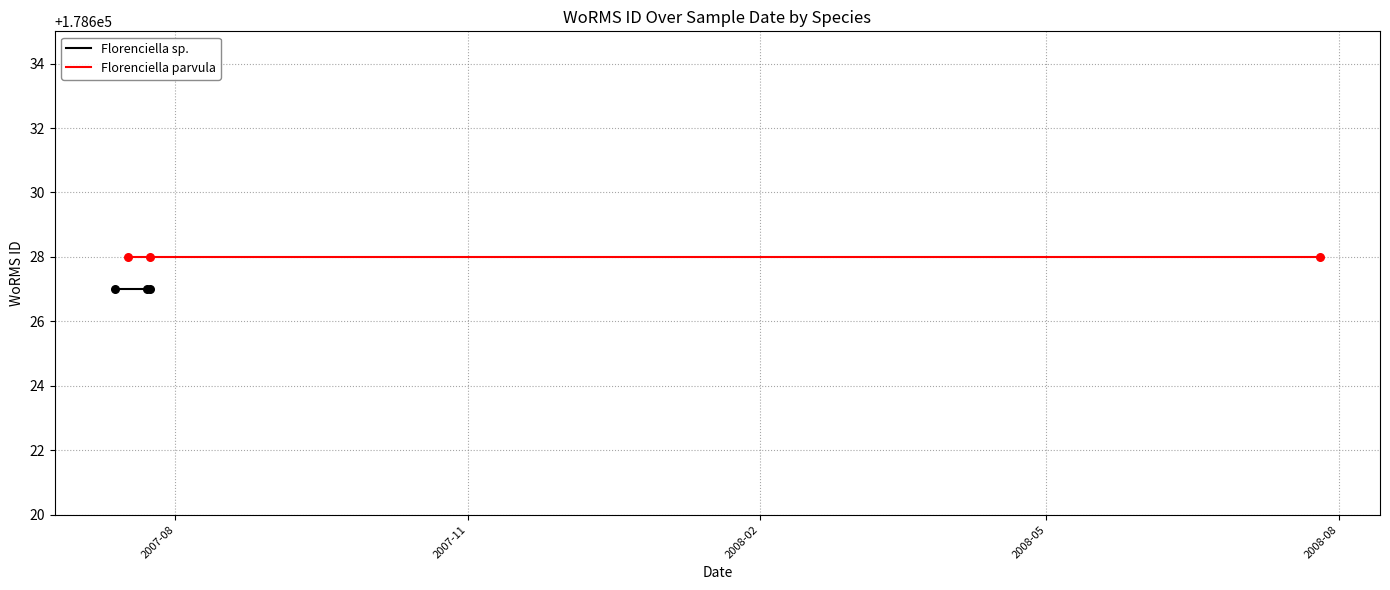

Which series has the widest spread of Y values?

Florenciella sp.